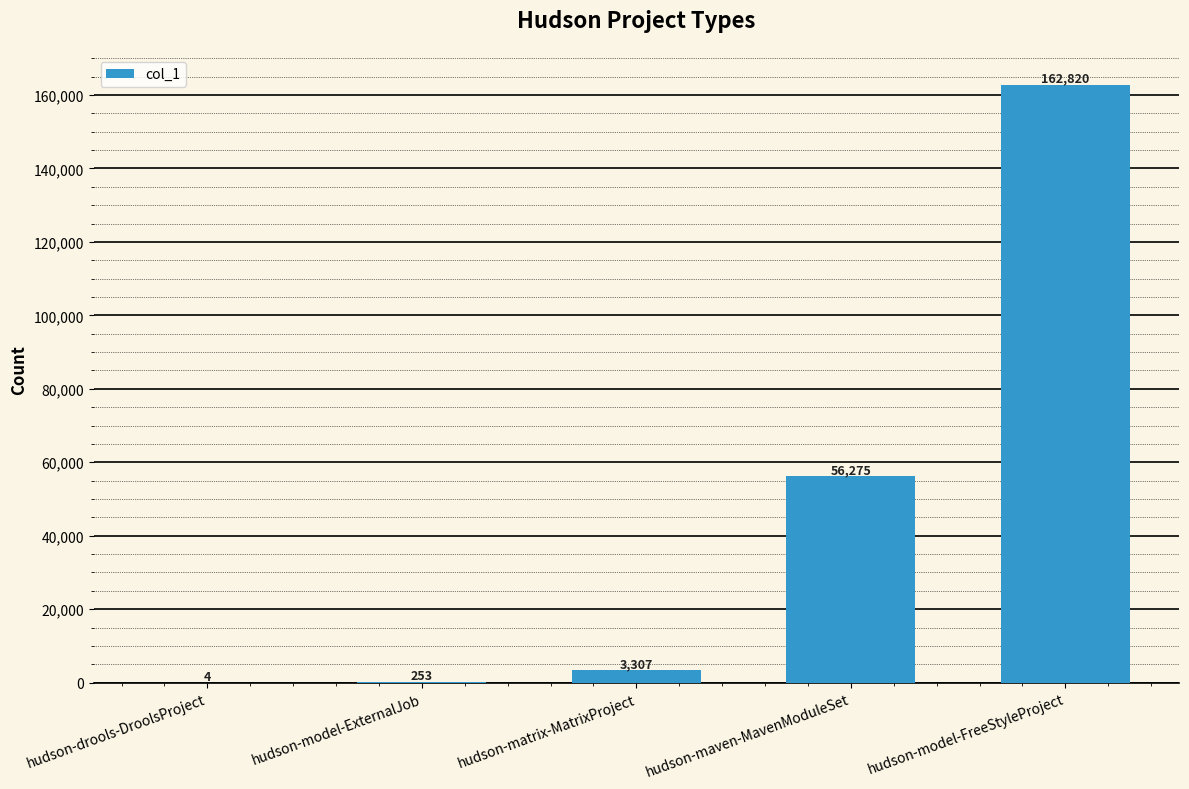

What is the change in value from hudson-matrix-MatrixProject to hudson-maven-MavenModuleSet?

+52968